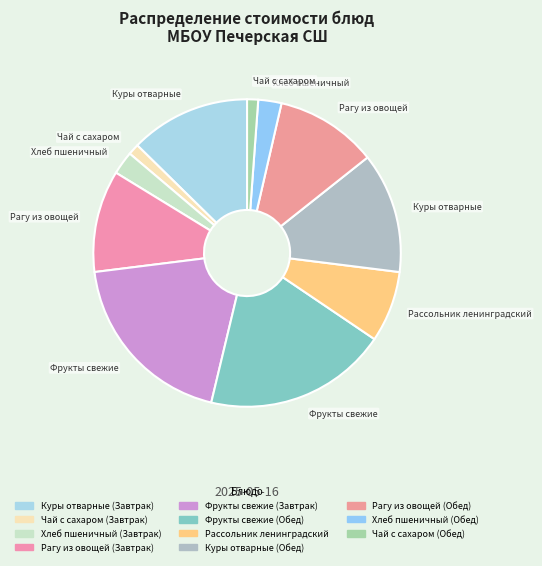

To the nearest percent, what portion does Фрукты свежие (Завтрак) represent?

19%